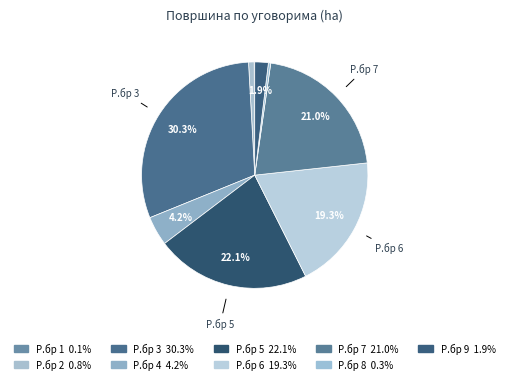

Which slice is the largest?

Р.бр 3